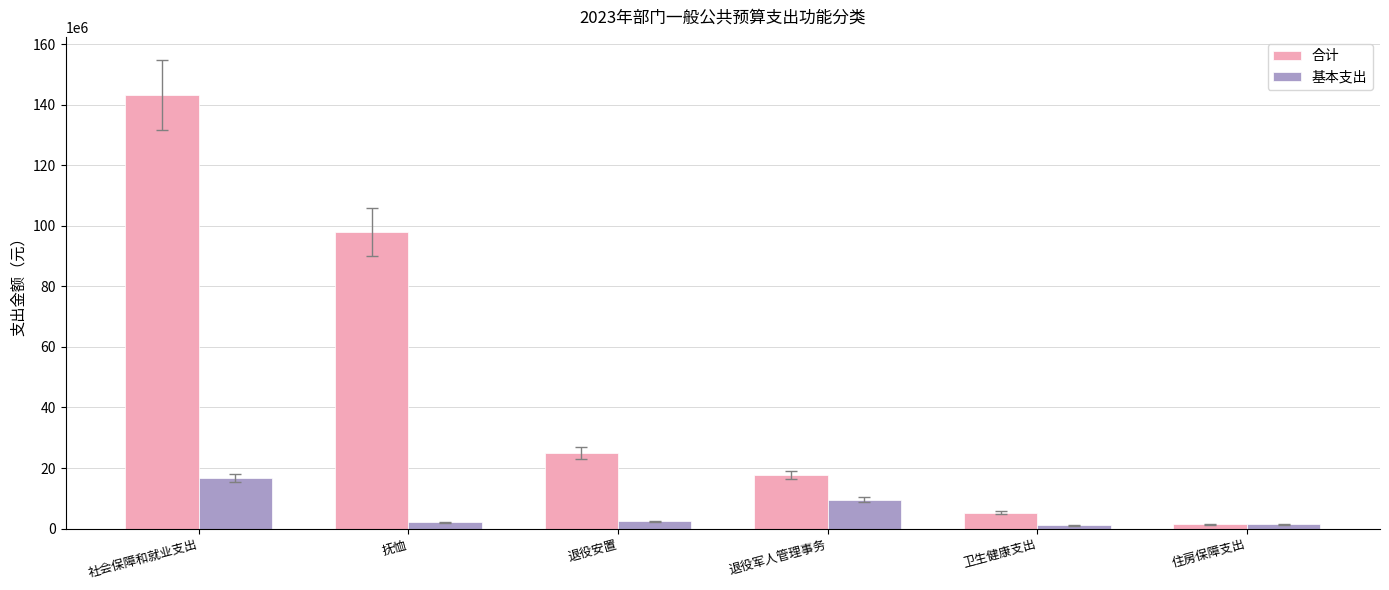

What is the difference between the second highest and minimum values in the 合计 series?

96501600